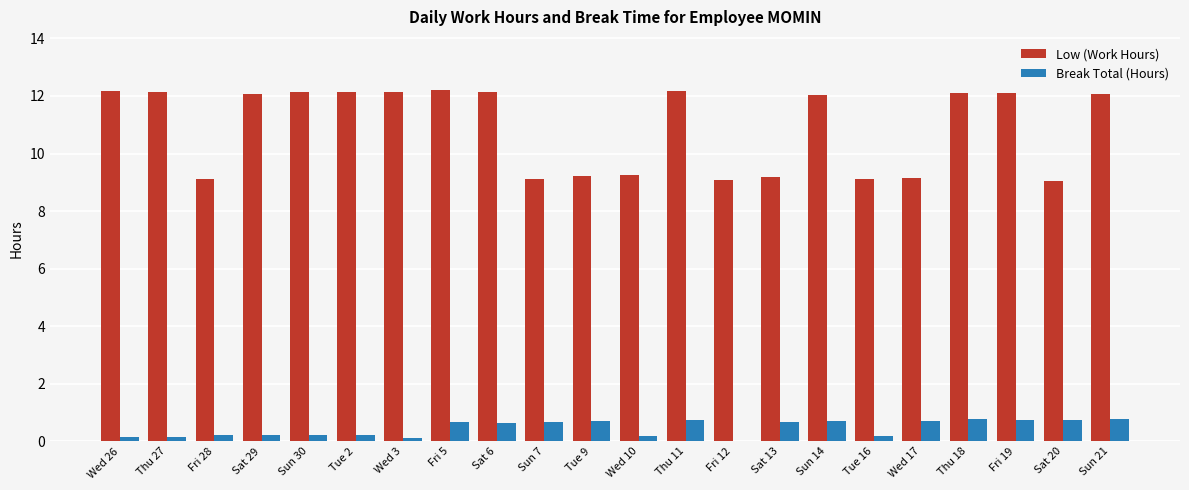

Between Sun 30 and Wed 10, which series saw the biggest shift?

Low (Work Hours)